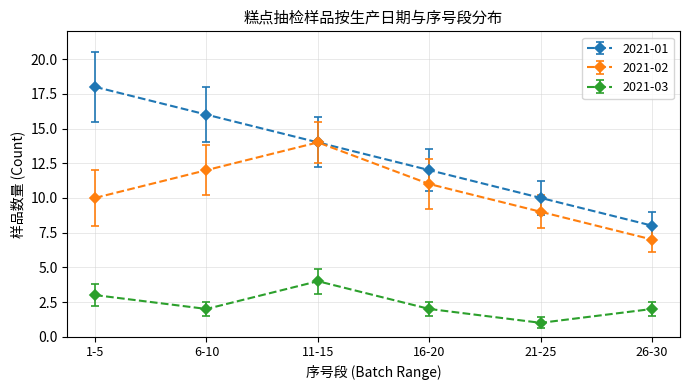

List the series in order of their overall mean, lowest first.

2021-03, 2021-02, 2021-01